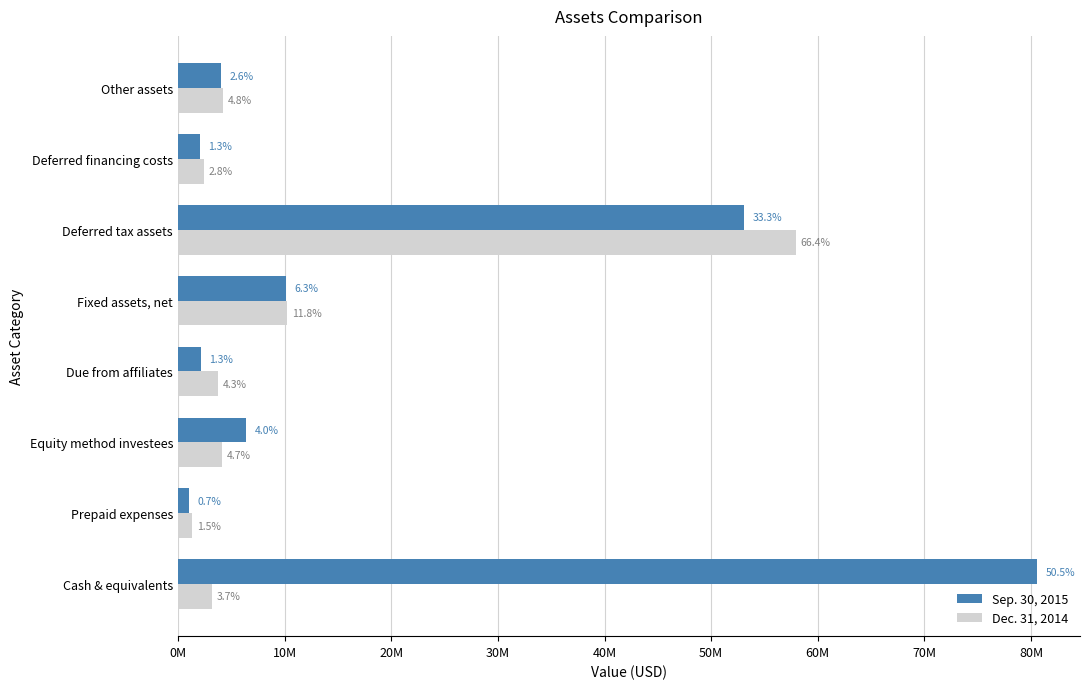

Reading left to right, what are all the values shown in this chart?

Sep. 30, 2015: 80557019	1052684	6415175	2129104	10106099	53048823	2055266	4066579
Dec. 31, 2014: 3238008	1335593	4115429	3799542	10274263	57972039	2432764	4197358